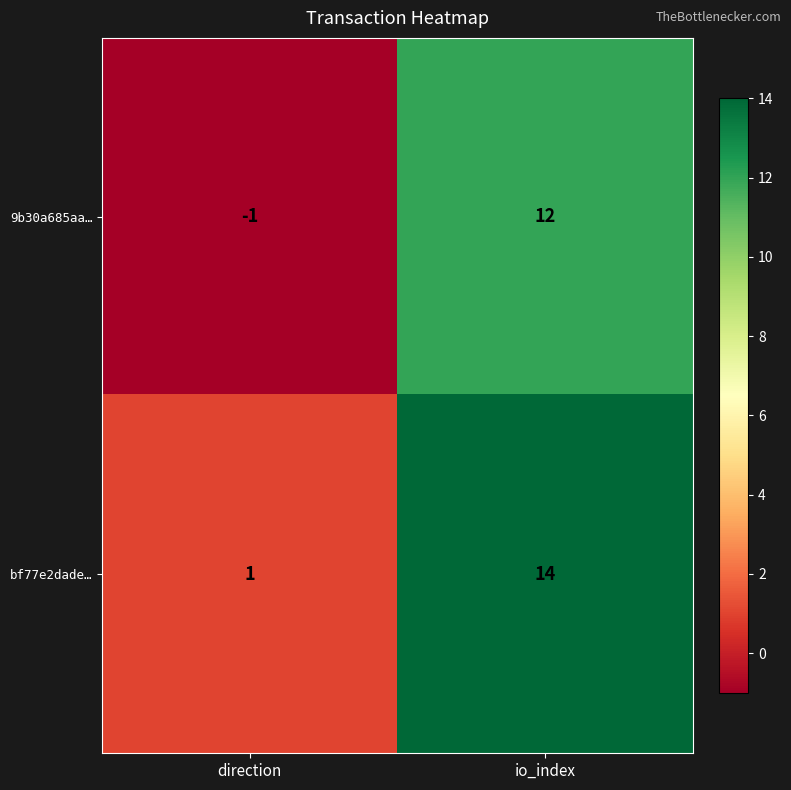

What is the spread (max minus min) of values at io_index?

2